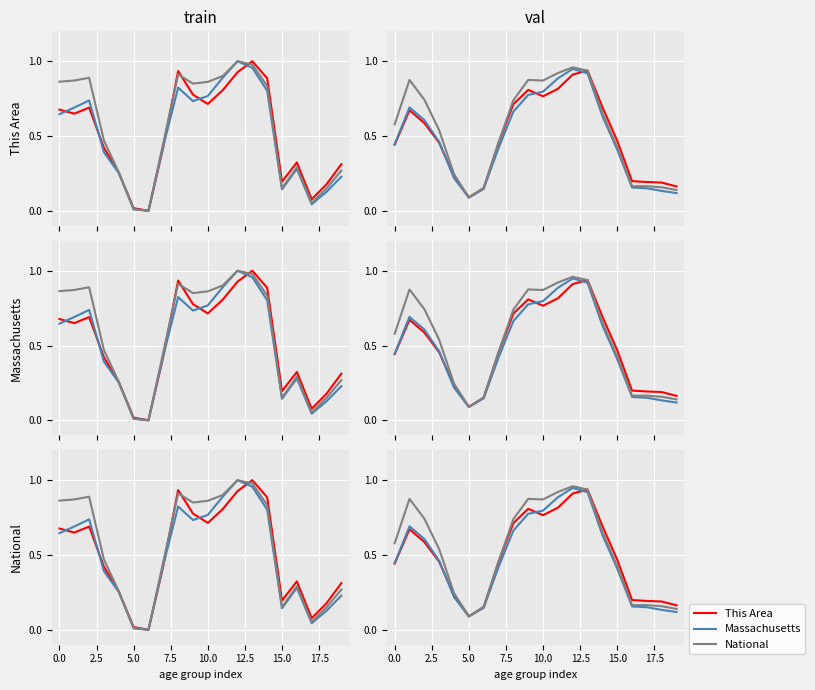

What are all the series names shown in the legend?

This Area, Massachusetts, National